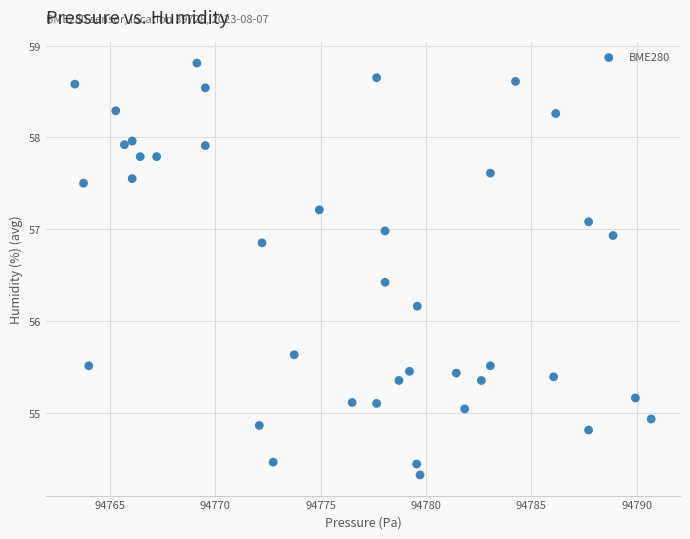

What Y value in the scatter plot is closest to 56?

56.2